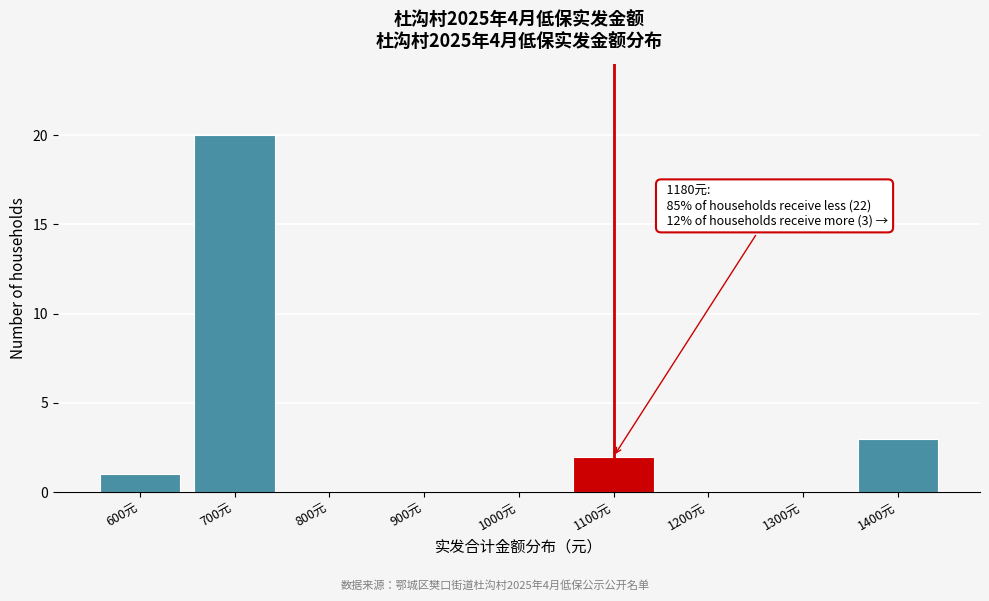

Reading right to left, list all the values displayed in this chart.

1400元=3	1300元=0	1200元=0	1100元=2	1000元=0	900元=0	800元=0	700元=20	600元=1